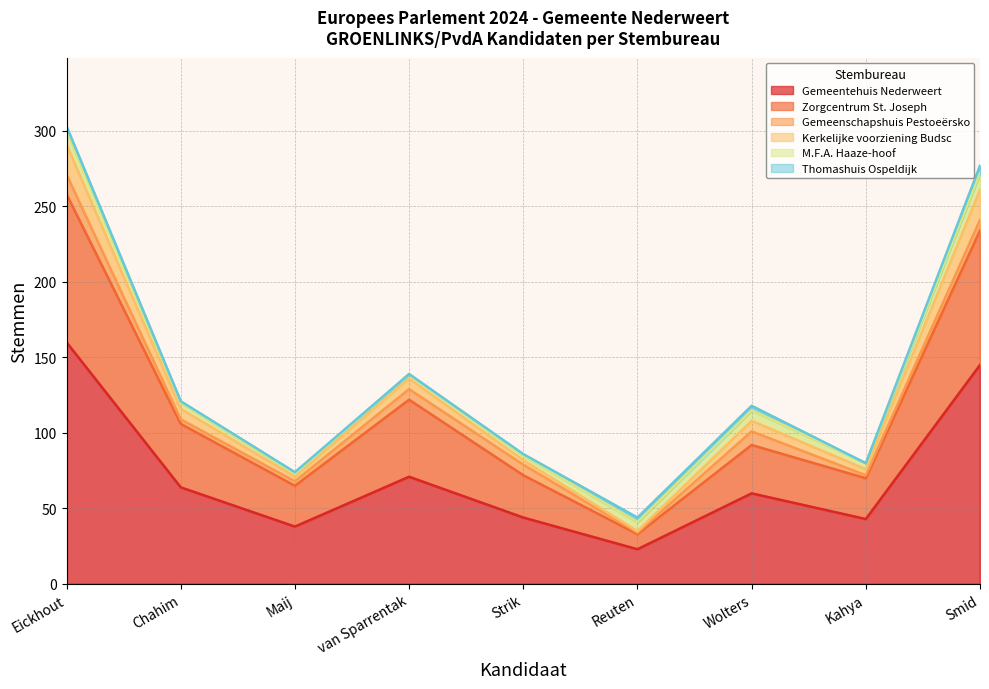

Does the chart have visible grid lines?

Yes